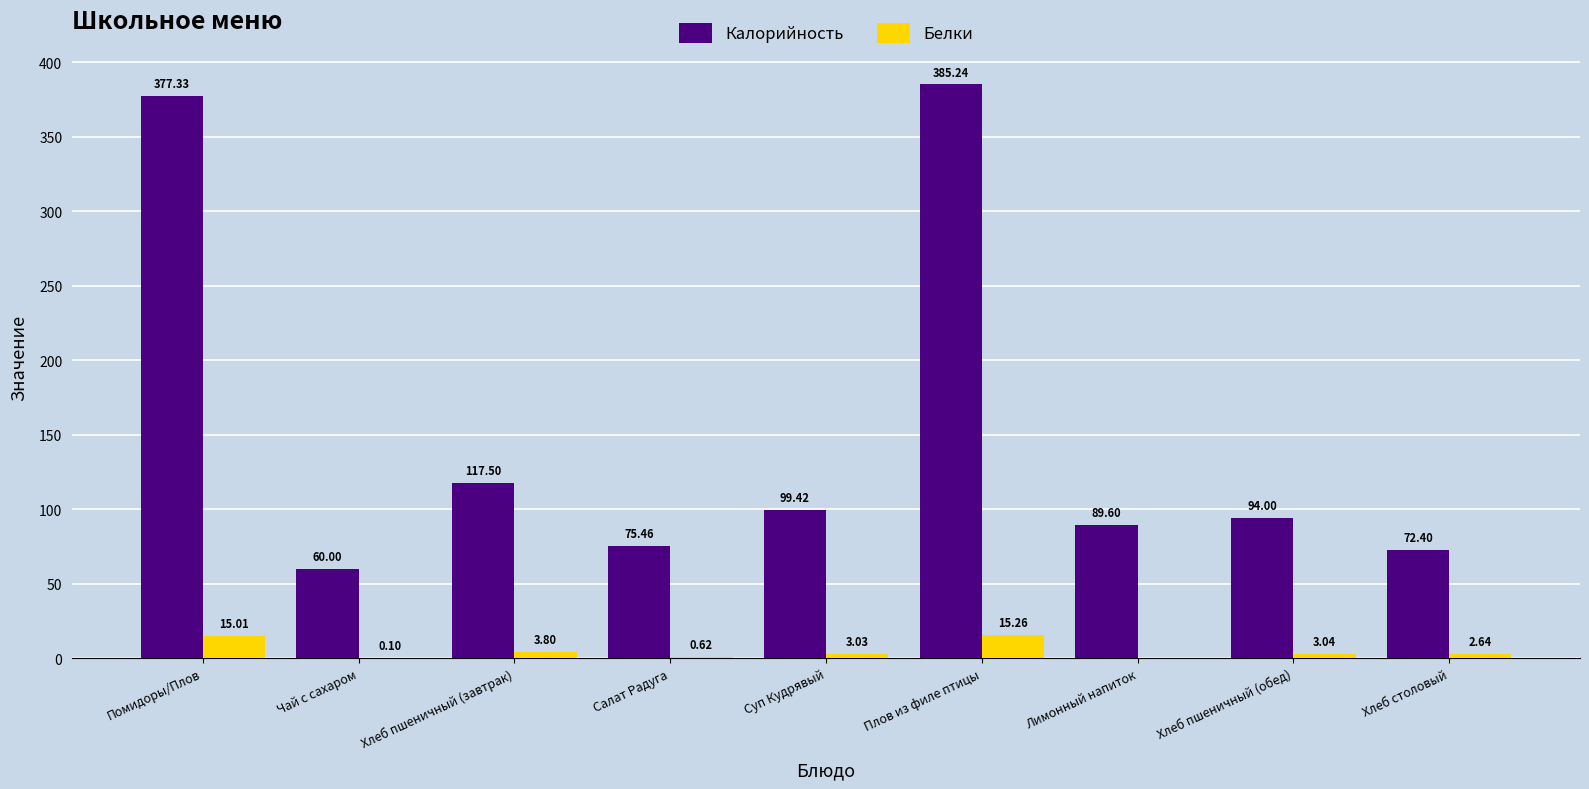

Between Чай с сахаром and Плов из филе птицы, which series saw the biggest shift?

Калорийность